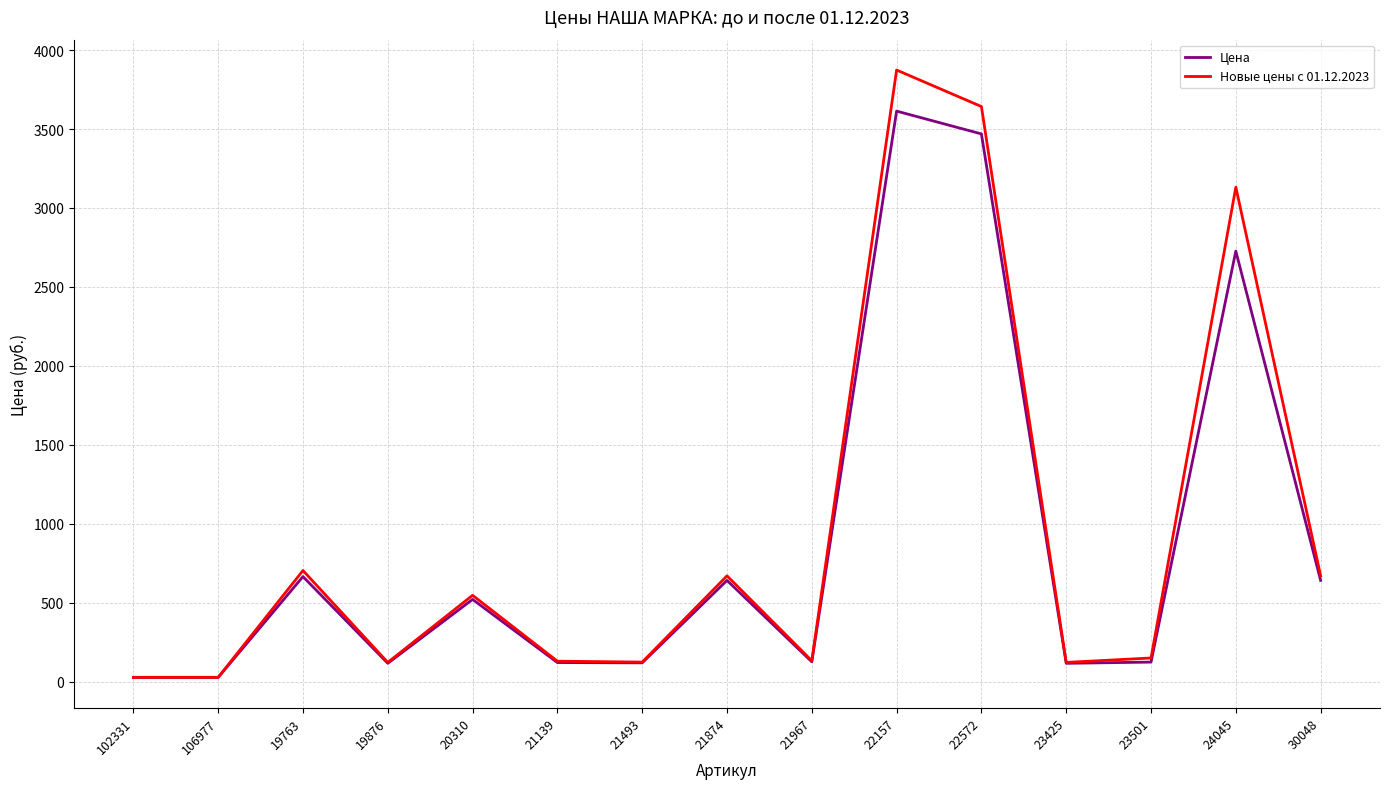

Rank the series by their maximum value, from highest to lowest.

Новые цены с 01.12.2023, Цена